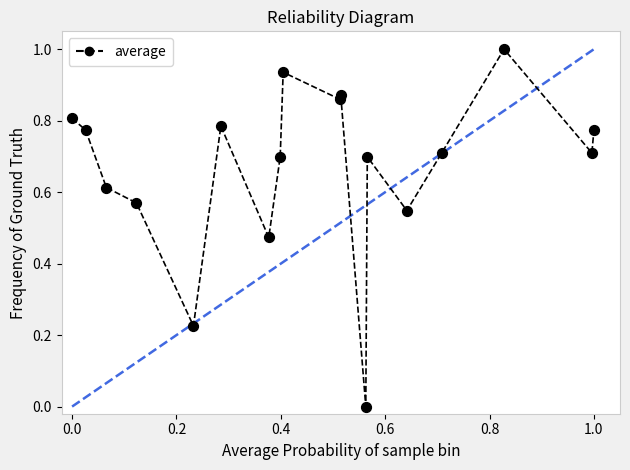

What is the range of Y values (max minus min)?

1.0